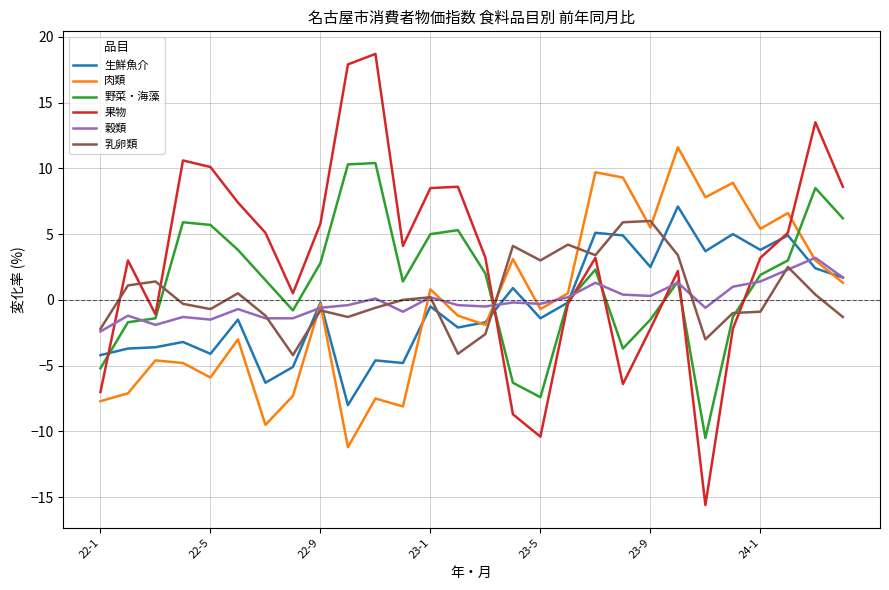

How many interior local valleys does the 肉類 series have?

9